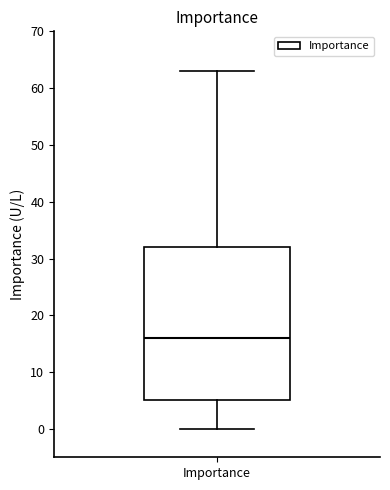

Transcribe this box plot: give where the median line is, the range the box spans, and where the two whiskers end, as read against the y-axis. The values are not printed on the chart, so give them approximately, as read against the axis.

median 16, box 5 to 32, whiskers 0 to 63